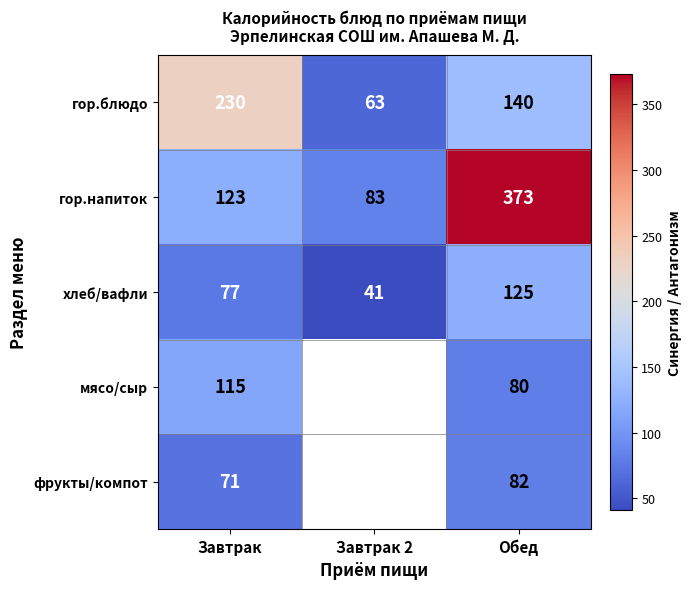

What is the average value of the гор.блюдо series?

144